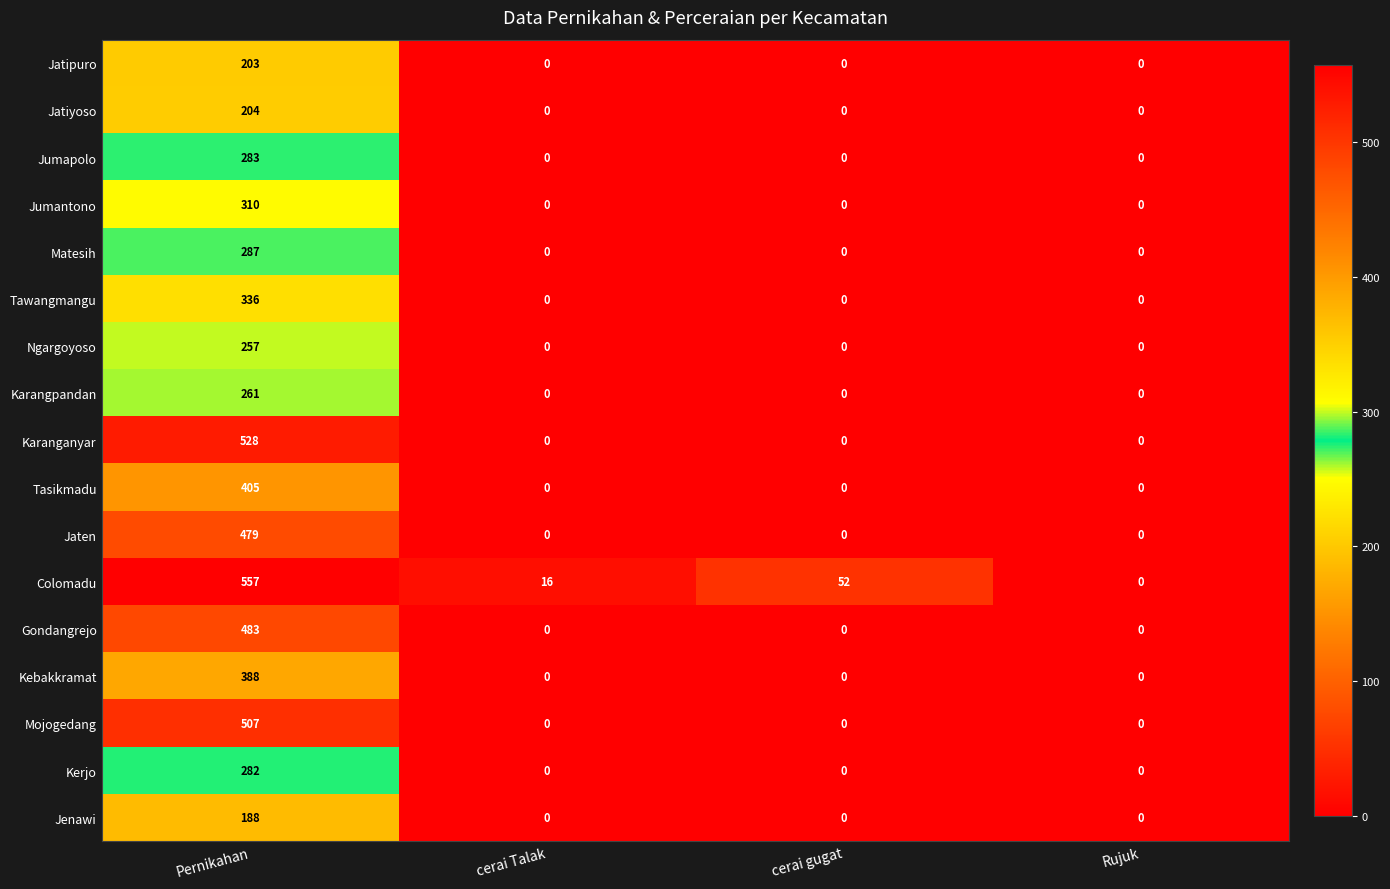

At how many categories does at least one series exceed 310?

1